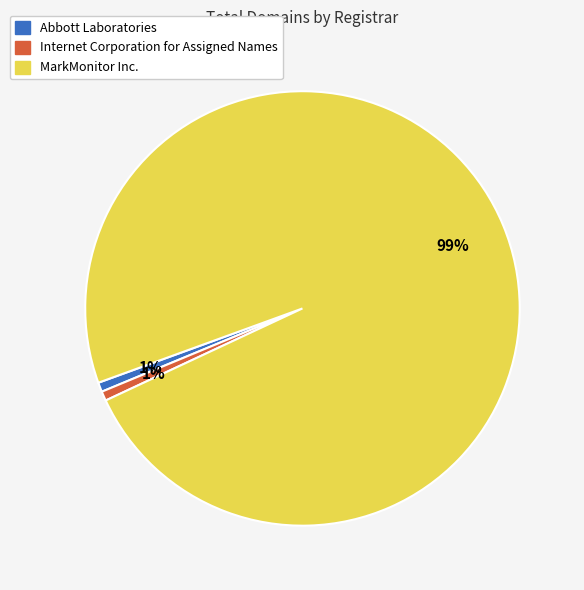

How many slices are in this pie chart?

3